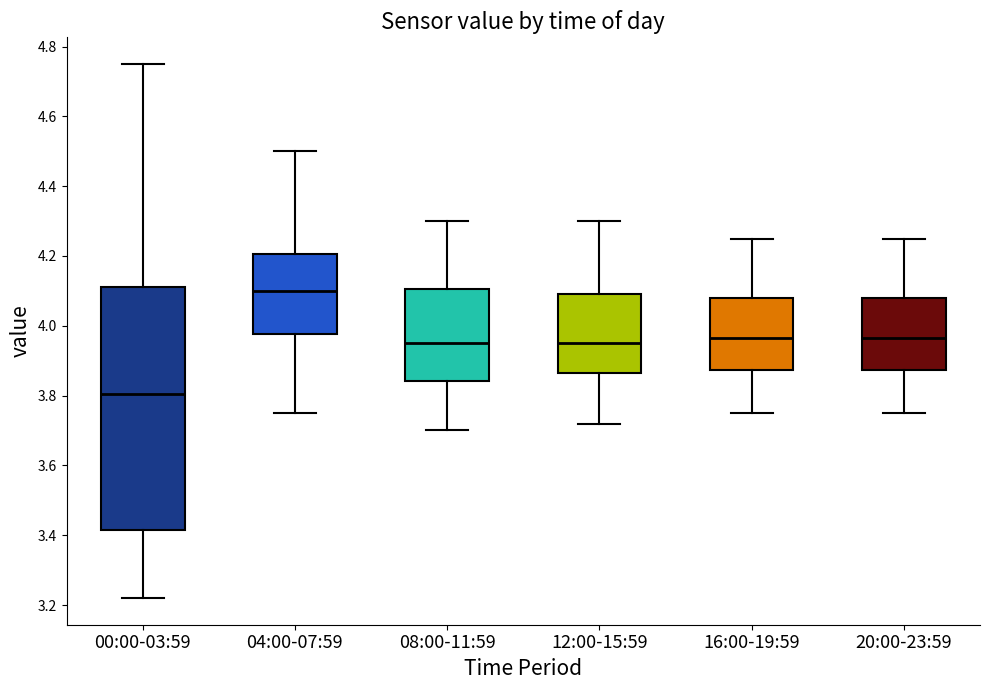

Which box is the tallest, from its lower edge to its upper edge?

00:00-03:59